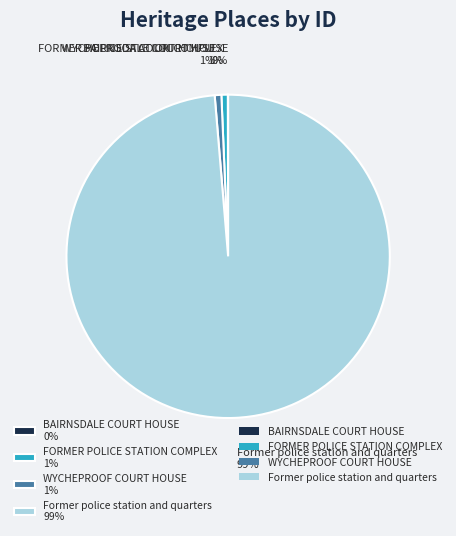

The WYCHEPROOF COURT HOUSE 1% slice represents 1% of the pie. True or false?

True